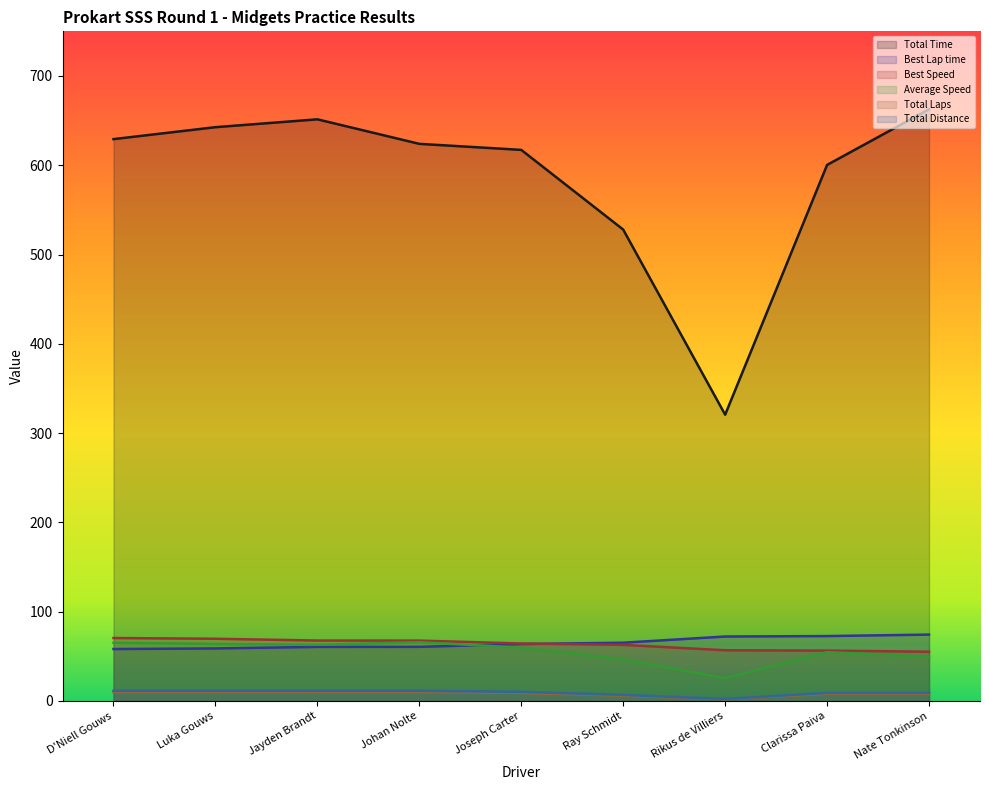

Which series has the widest spread of values?

Total Time